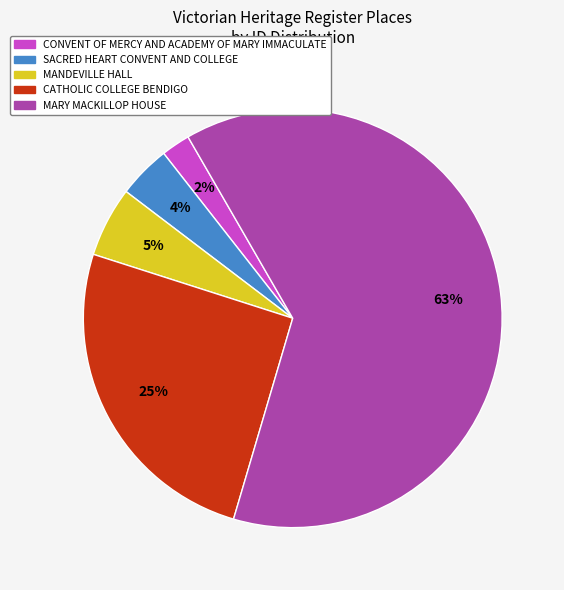

Which slice is the smallest?

CONVENT OF MERCY AND ACADEMY OF MARY IMMACULATE